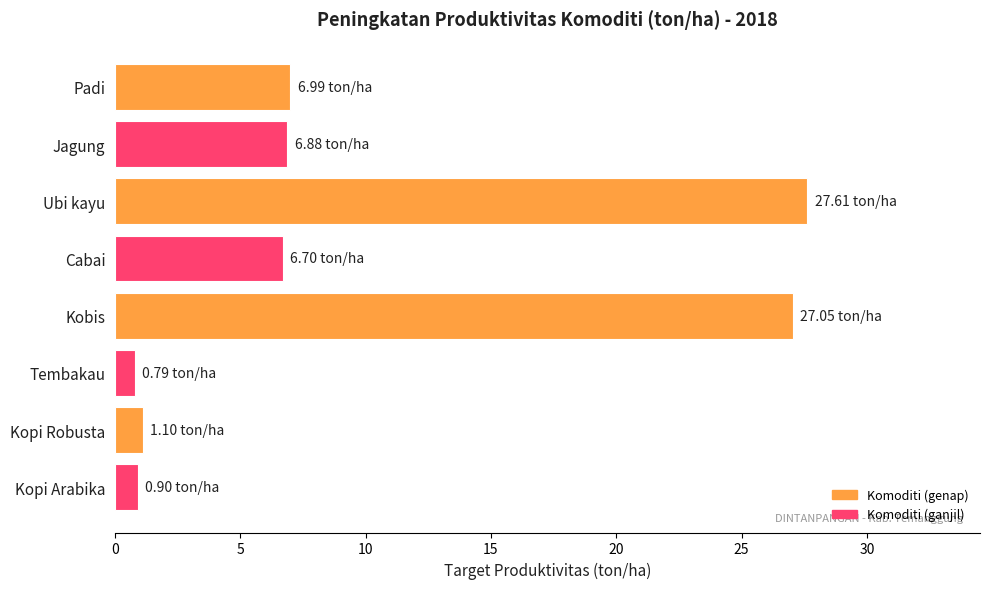

Does the chart contain stacked bars?

No